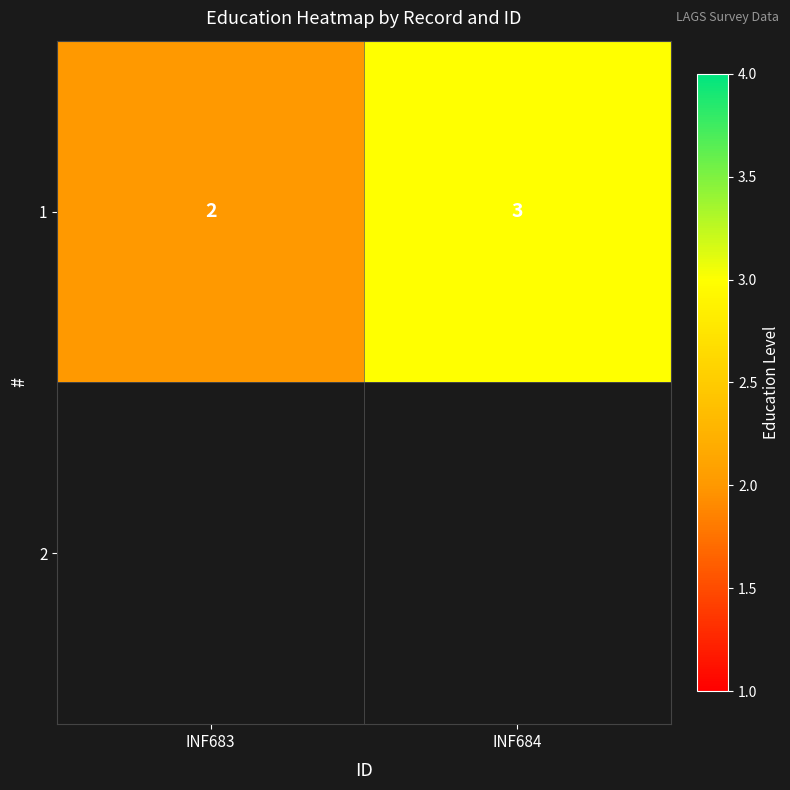

List the labels in order of value, largest first.

INF684, INF683